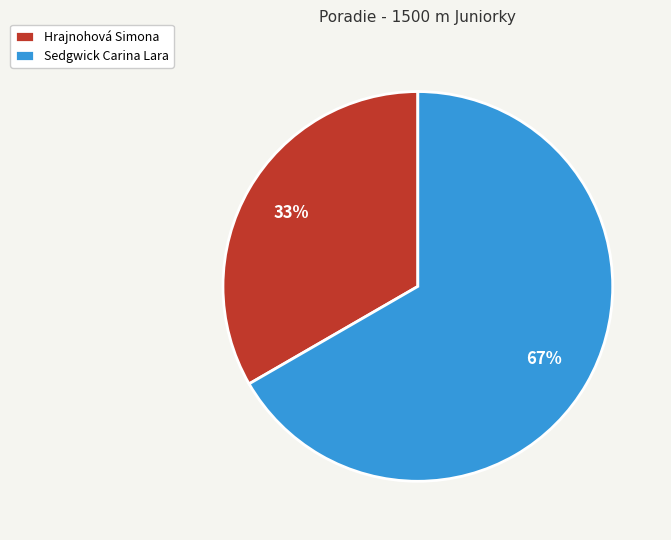

Which category has the biggest portion of the pie?

Sedgwick Carina Lara